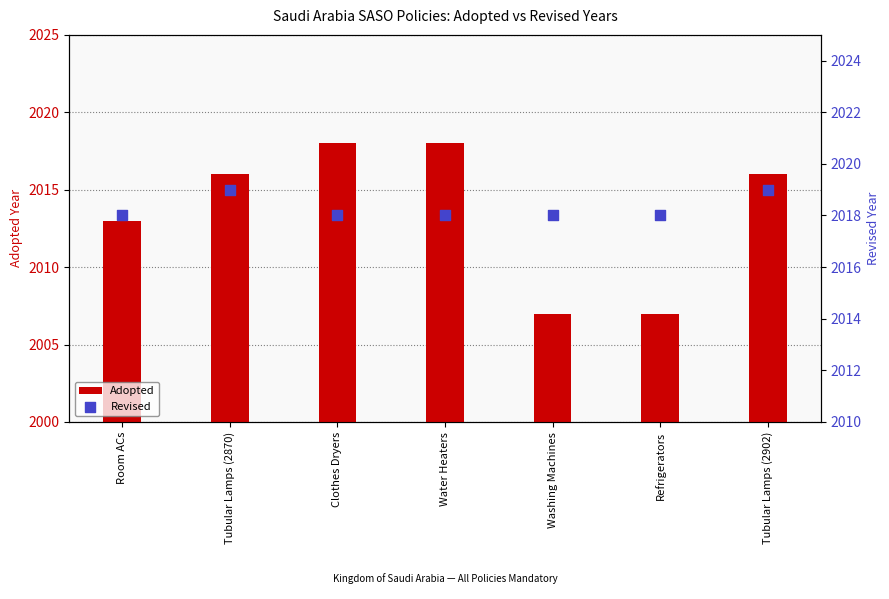

What is the total value across all series at Refrigerators?

4025